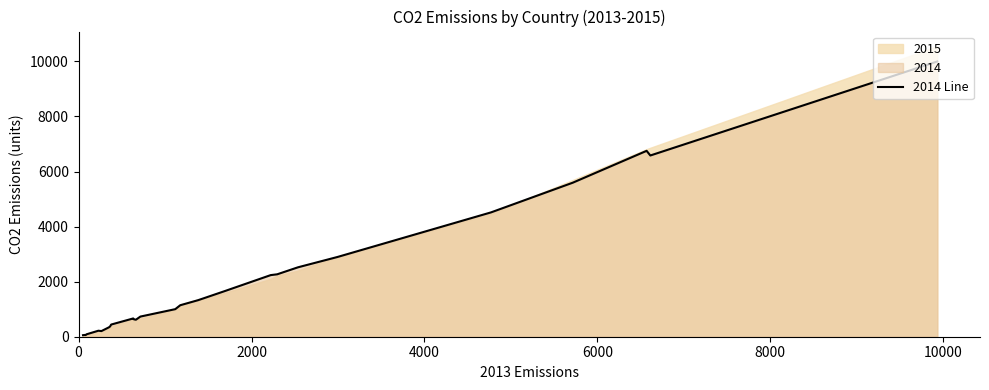

How many data points does each series have?

26